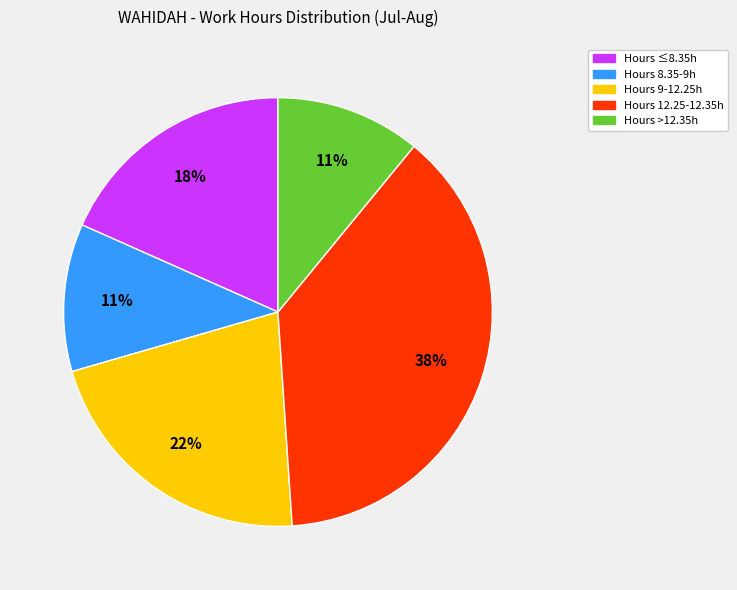

To the nearest percent, what is the difference between the largest and smallest slice percentages?

27%